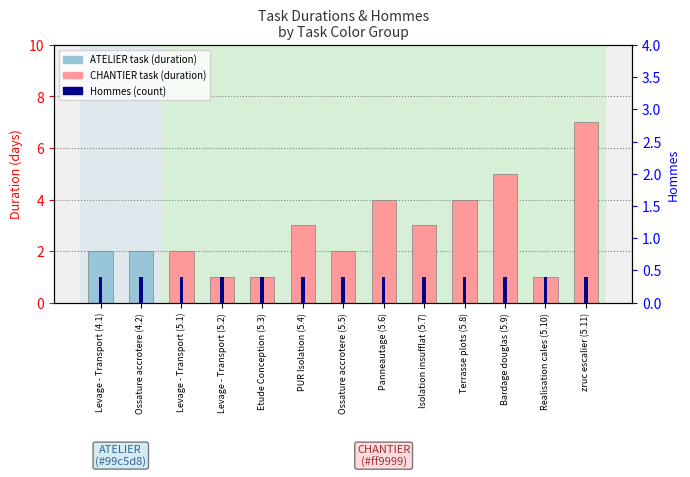

The value at Levage - Transport (5.2) is 2. True or false?

False